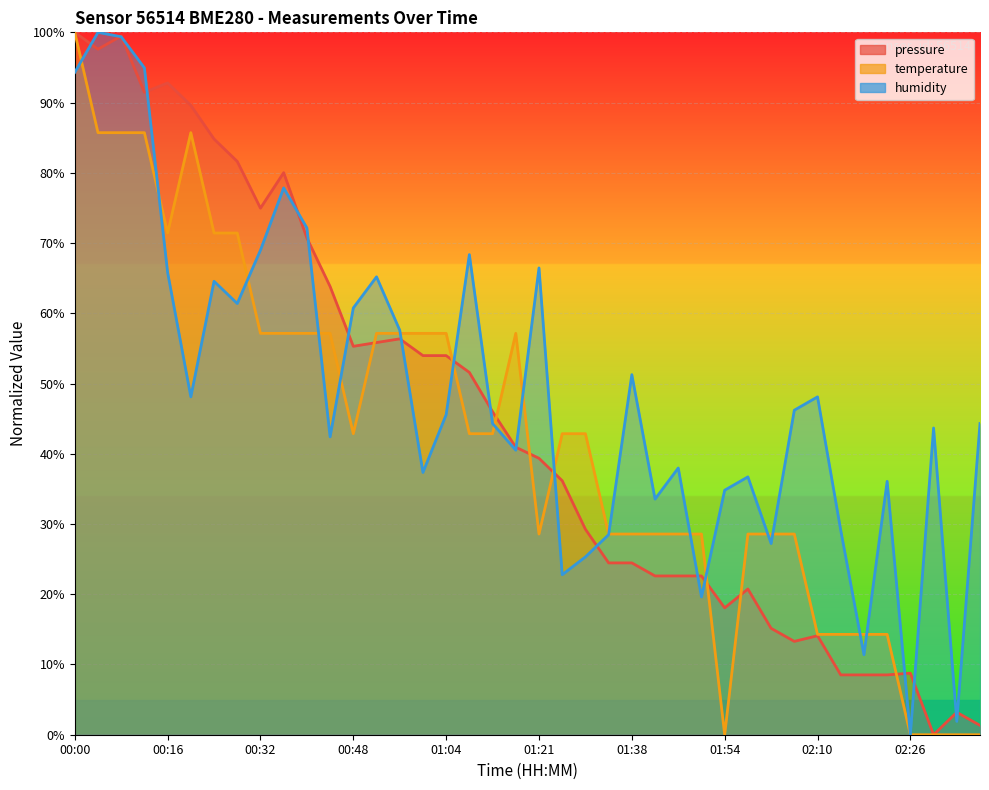

At which label does temperature reach its minimum?

01:54